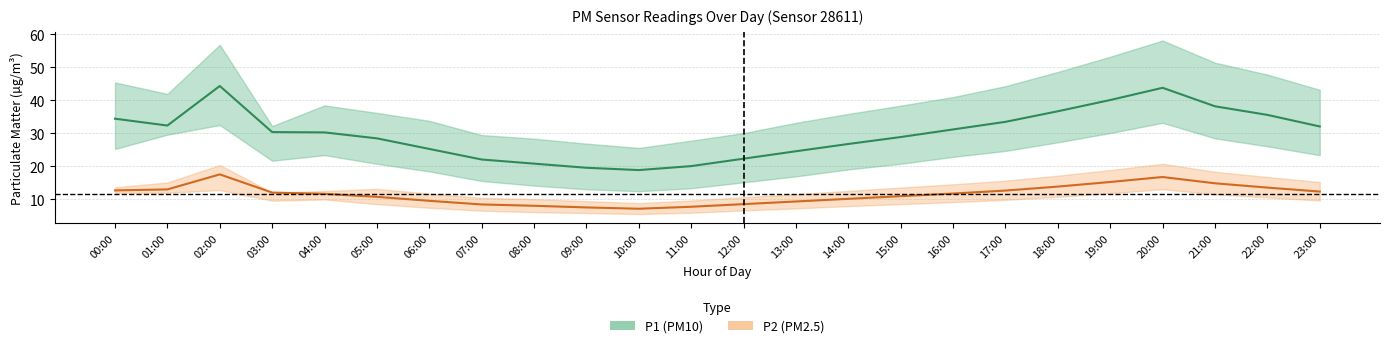

Reading left to right, extract all data points from this chart.

P1: 00:00=34.5	01:00=32.4	02:00=44.4	03:00=30.4	04:00=30.3	05:00=28.5	06:00=25.3	07:00=22.1	08:00=20.9	09:00=19.6	10:00=18.9	11:00=20.1	12:00=22.4	13:00=24.6	14:00=26.8	15:00=28.9	16:00=31.2	17:00=33.5	18:00=36.7	19:00=40.1	20:00=43.8	21:00=38.2	22:00=35.6	23:00=32.1
P1_upper: 00:00=45.4	01:00=42.0	02:00=56.8	03:00=32.2	04:00=38.5	05:00=36.2	06:00=33.8	07:00=29.5	08:00=28.4	09:00=26.9	10:00=25.6	11:00=27.8	12:00=30.1	13:00=33.2	14:00=35.9	15:00=38.4	16:00=41.0	17:00=44.3	18:00=48.6	19:00=53.2	20:00=58.1	21:00=51.4	22:00=47.8	23:00=43.2
P1_lower: 00:00=25.3	01:00=29.6	02:00=32.5	03:00=21.7	04:00=23.4	05:00=20.8	06:00=18.5	07:00=15.6	08:00=14.2	09:00=13.1	10:00=12.5	11:00=13.4	12:00=15.2	13:00=17.0	14:00=19.1	15:00=20.8	16:00=22.9	17:00=24.7	18:00=27.3	19:00=30.1	20:00=33.2	21:00=28.5	22:00=26.1	23:00=23.4
P2: 00:00=12.8	01:00=13.1	02:00=17.6	03:00=12.1	04:00=11.7	05:00=10.8	06:00=9.6	07:00=8.5	08:00=8.1	09:00=7.6	10:00=7.2	11:00=7.8	12:00=8.6	13:00=9.4	14:00=10.2	15:00=11.0	16:00=11.8	17:00=12.7	18:00=13.9	19:00=15.3	20:00=16.8	21:00=14.9	22:00=13.6	23:00=12.4
P2_upper: 00:00=13.7	01:00=15.2	02:00=20.4	03:00=12.1	04:00=12.6	05:00=13.2	06:00=11.8	07:00=10.5	08:00=10.1	09:00=9.5	10:00=8.9	11:00=9.7	12:00=10.7	13:00=11.6	14:00=12.6	15:00=13.6	16:00=14.6	17:00=15.7	18:00=17.2	19:00=18.9	20:00=20.8	21:00=18.4	22:00=16.8	23:00=15.3
P2_lower: 00:00=12.0	01:00=12.0	02:00=12.8	03:00=9.6	04:00=10.0	05:00=8.6	06:00=7.5	07:00=6.6	08:00=6.2	09:00=5.9	10:00=5.6	11:00=6.0	12:00=6.7	13:00=7.3	14:00=8.0	15:00=8.6	16:00=9.2	17:00=9.9	18:00=10.8	19:00=11.9	20:00=13.1	21:00=11.6	22:00=10.6	23:00=9.7